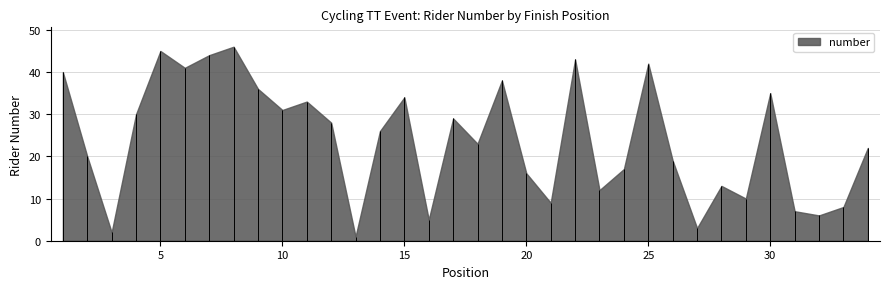

How many values exceed 26?

16